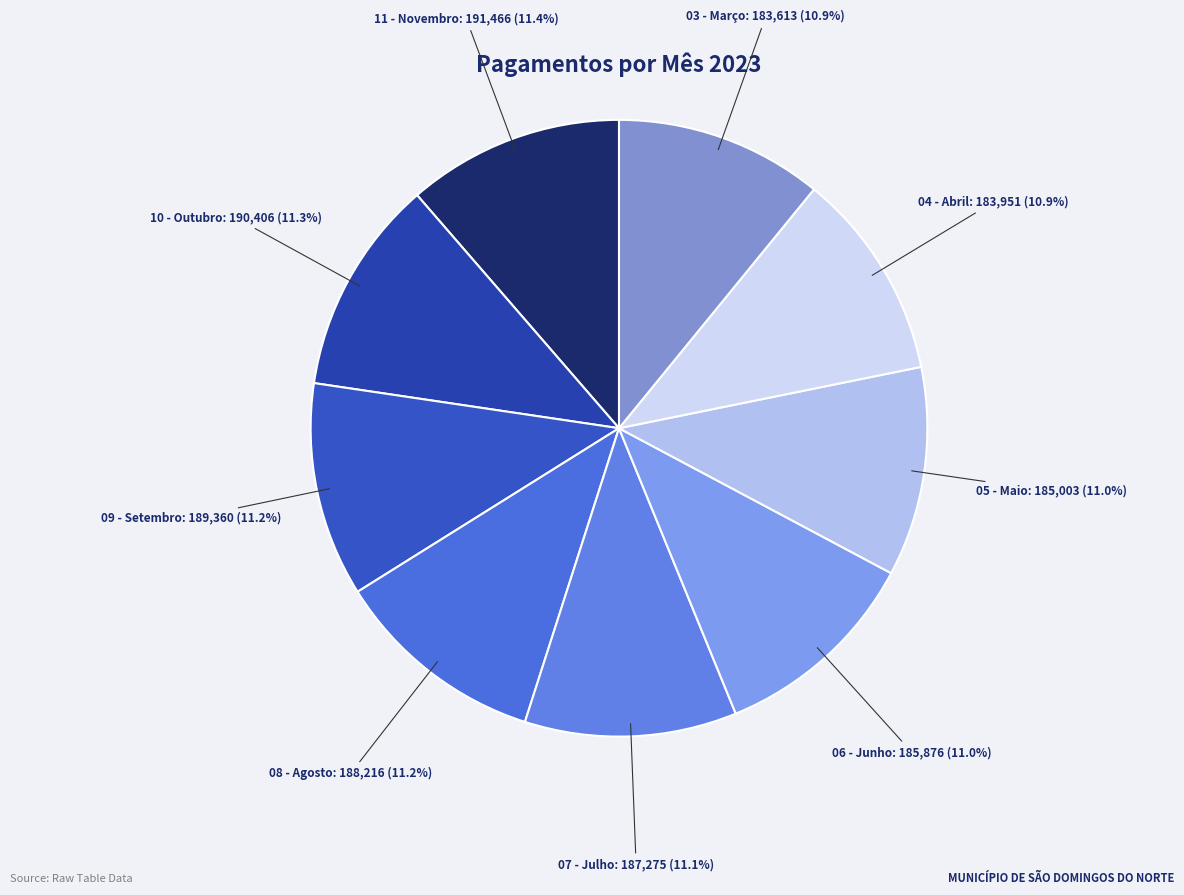

Does 08 - Agosto account for over 50% of the chart?

No